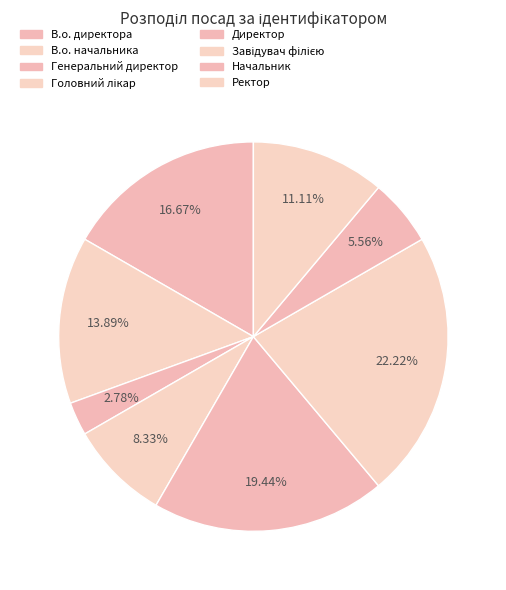

Is Директор the majority of the pie?

No